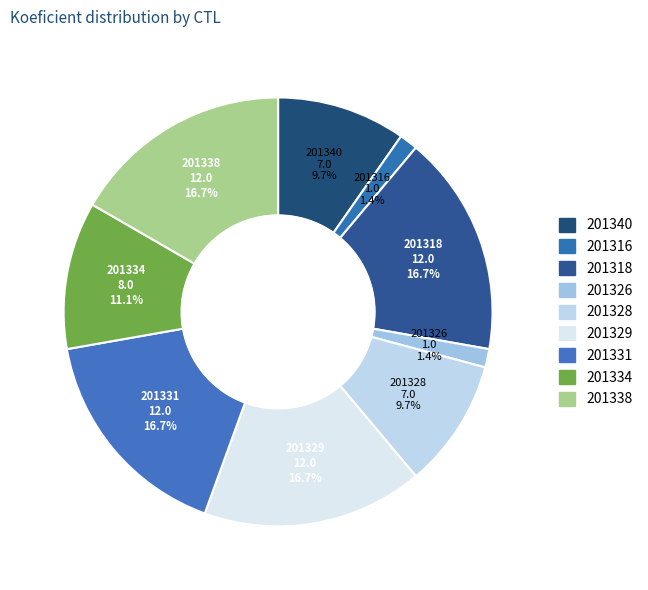

Does any single category account for the majority?

No